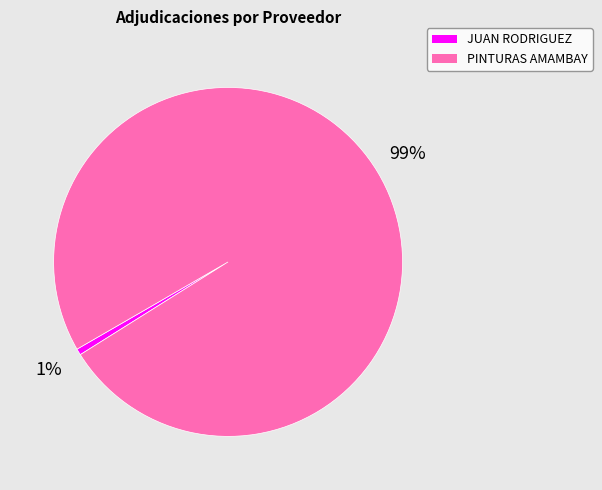

Rank the categories by value from highest to lowest.

PINTURAS AMAMBAY, JUAN RODRIGUEZ